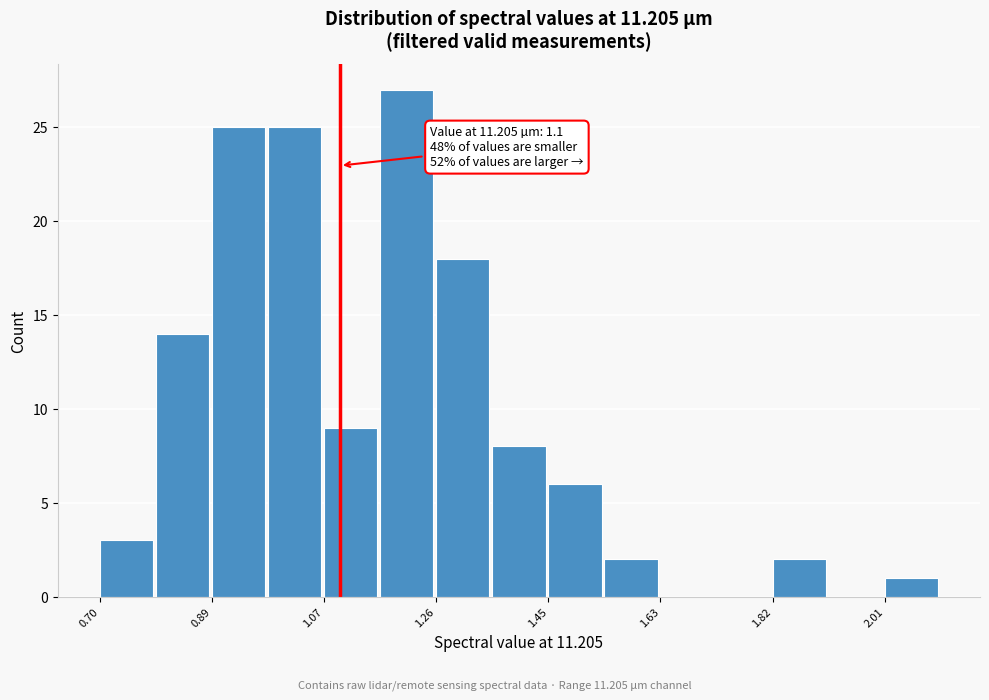

Over which range of the x-axis is the bar tallest?

1.16 to 1.26